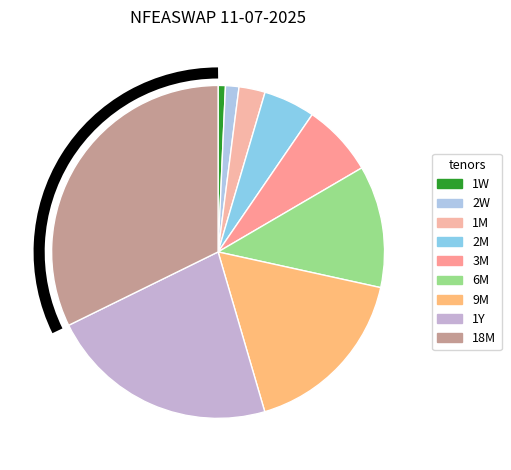

True or false: 18M accounts for 32% of the total.

True